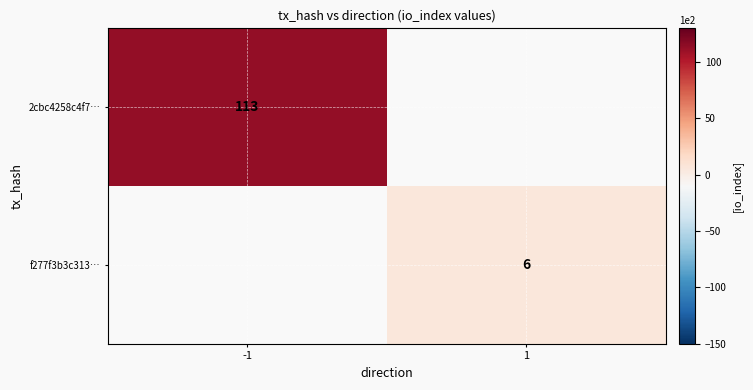

The 2cbc4258c4f7… series shows 169 at -1. True or false?

False